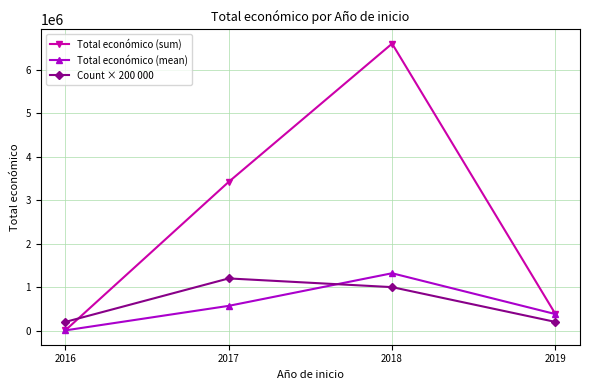

Which category has the lowest value in the Total económico (sum) series?

2016